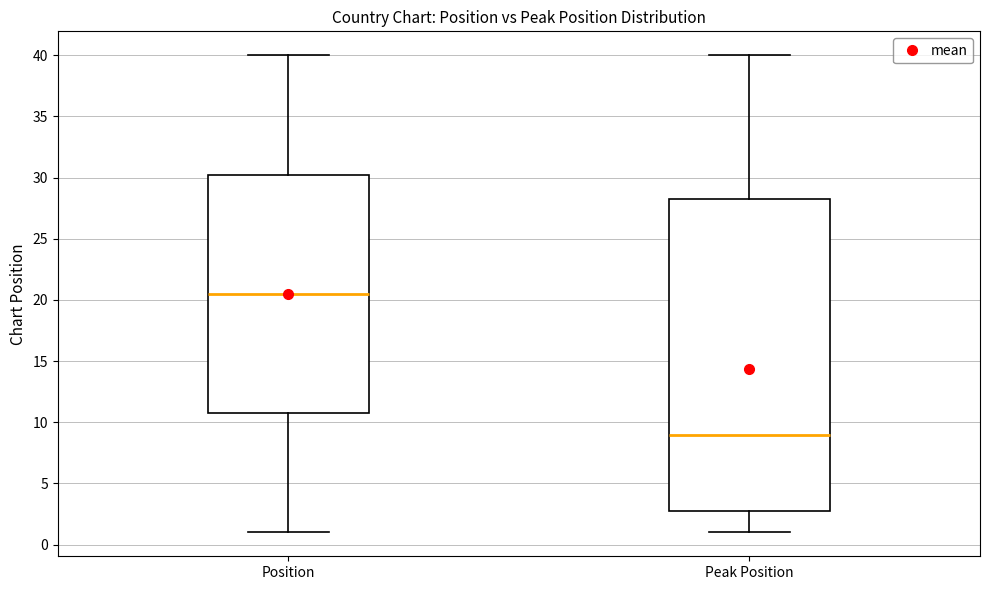

Where is the upper edge of the box for Position on the y-axis? The values are not printed on the chart, so give them approximately, as read against the axis.

30.5